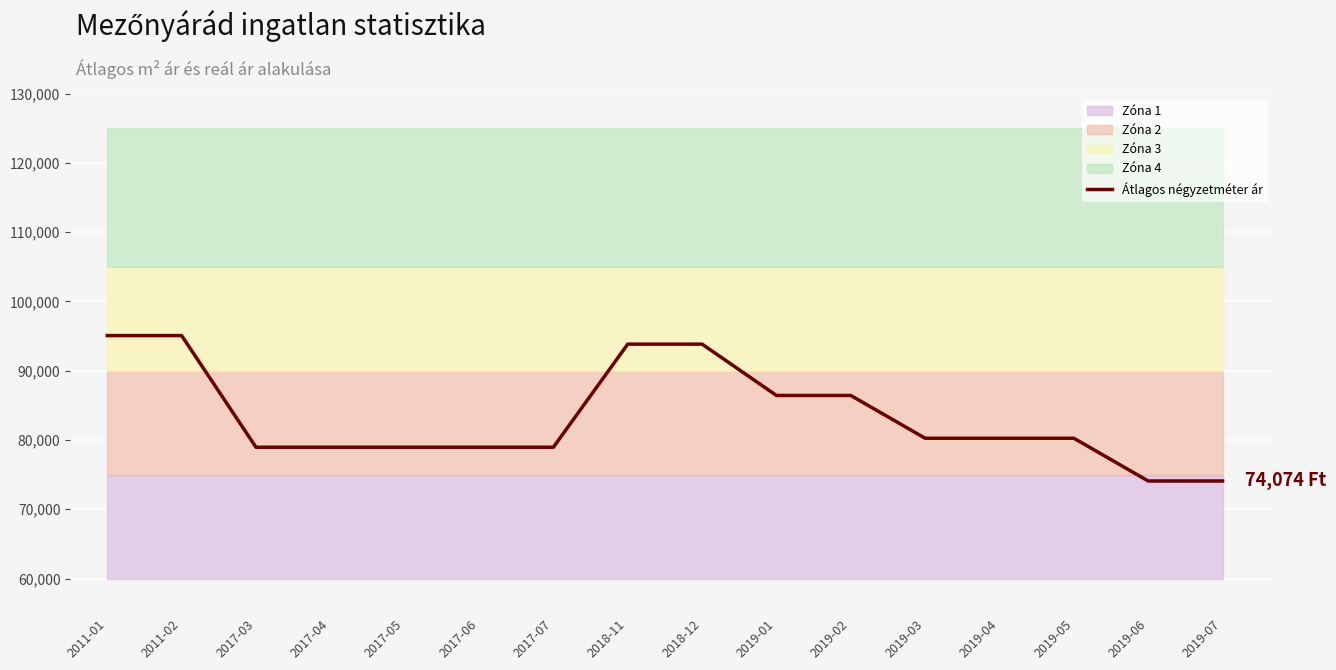

How many lines are shown in the chart?

1